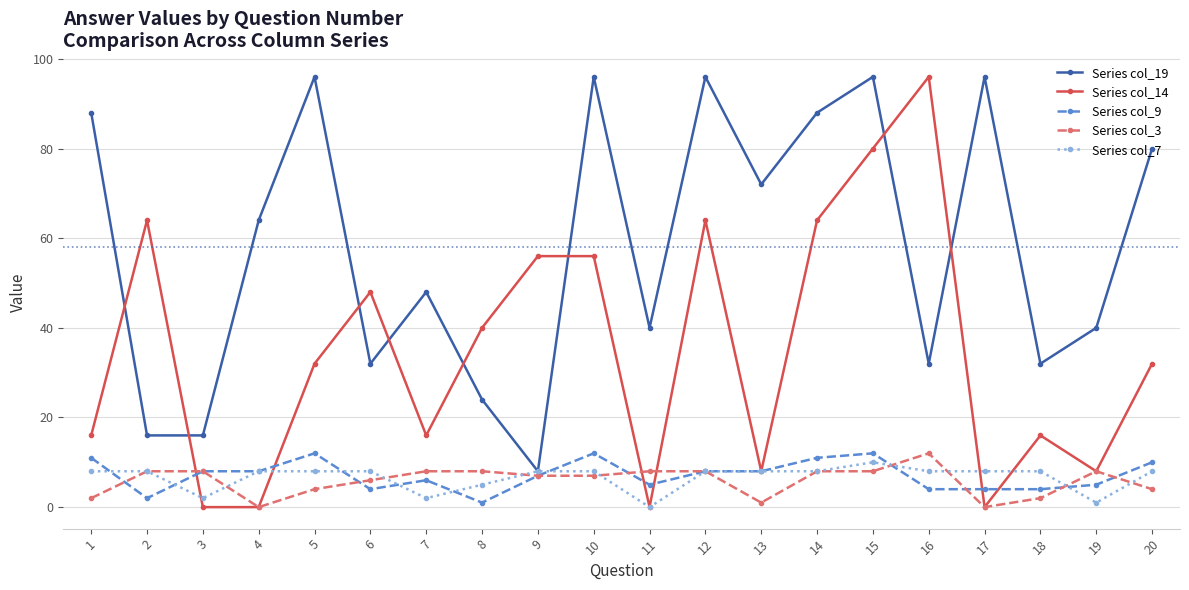

What is the difference between the maximum and minimum values in the Series col_19 series?

88